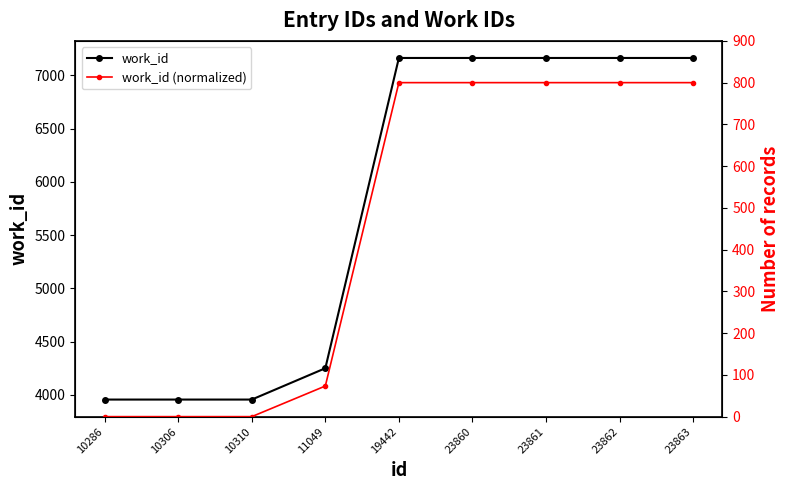

At which category does the chart reach its minimum across all series?

10286